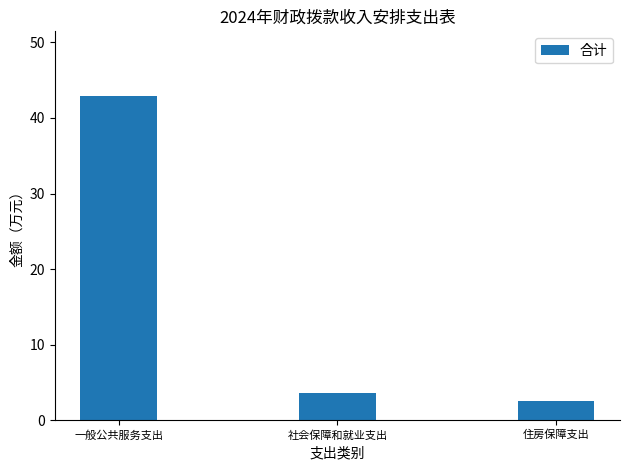

What is the sum of the values at 住房保障支出 and 一般公共服务支出?

45.4